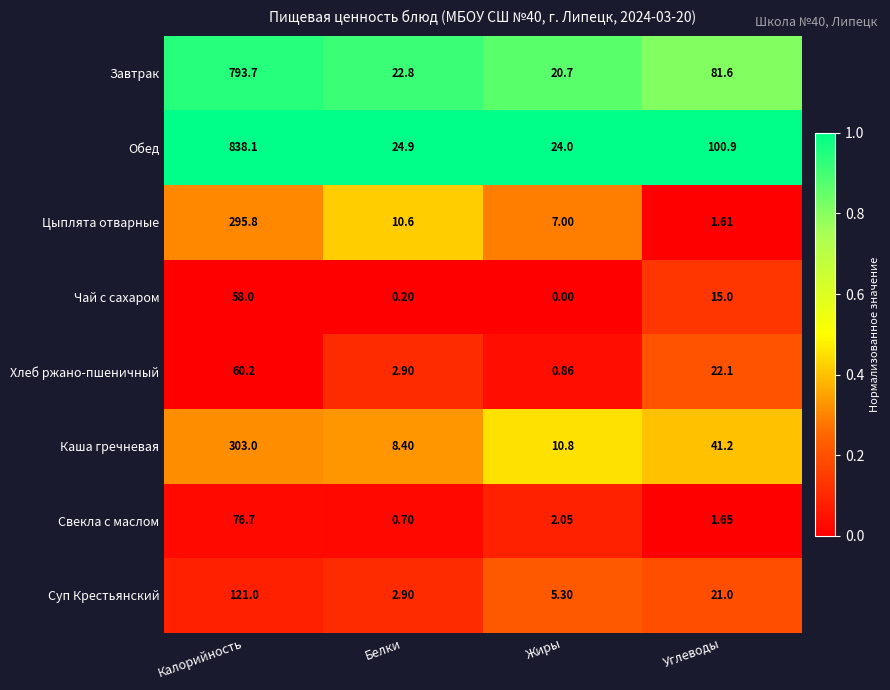

Rank the series at Жиры from highest to lowest value.

Обед, Завтрак, Каша гречневая, Цыплята отварные, Суп Крестьянский, Свекла с маслом, Хлеб ржано-пшеничный, Чай с сахаром